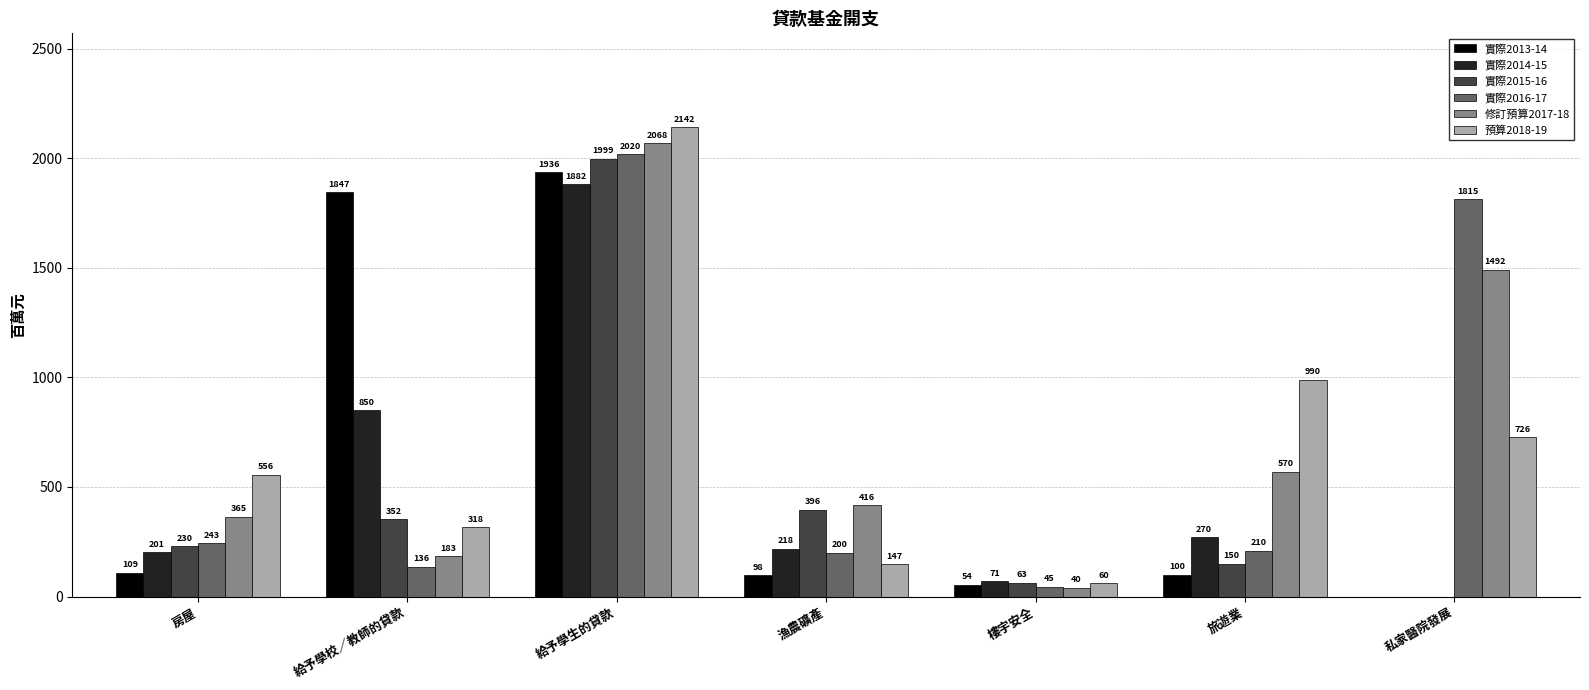

Reading right to left, what are all the values shown in this chart?

實際2013-14: 私家醫院發展=0	旅遊業=100	樓宇安全=54	漁農礦產=98	給予學生的貸款=1936	給予學校／教師的貸款=1847	房屋=109
實際2014-15: 私家醫院發展=0	旅遊業=270	樓宇安全=71	漁農礦產=218	給予學生的貸款=1882	給予學校／教師的貸款=850	房屋=201
實際2015-16: 私家醫院發展=0	旅遊業=150	樓宇安全=63	漁農礦產=396	給予學生的貸款=1999	給予學校／教師的貸款=352	房屋=230
實際2016-17: 私家醫院發展=1815	旅遊業=210	樓宇安全=45	漁農礦產=200	給予學生的貸款=2020	給予學校／教師的貸款=136	房屋=243
修訂預算2017-18: 私家醫院發展=1492	旅遊業=570	樓宇安全=40	漁農礦產=416	給予學生的貸款=2068	給予學校／教師的貸款=183	房屋=365
預算2018-19: 私家醫院發展=726	旅遊業=990	樓宇安全=60	漁農礦產=147	給予學生的貸款=2142	給予學校／教師的貸款=318	房屋=556